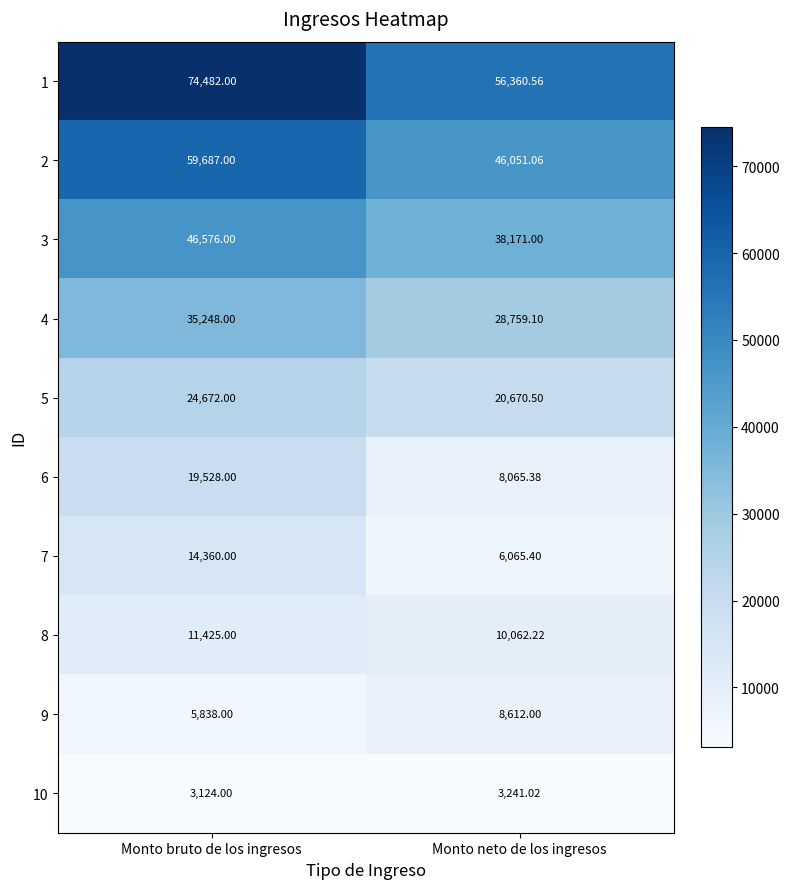

At how many categories does at least one series exceed 15833?

2